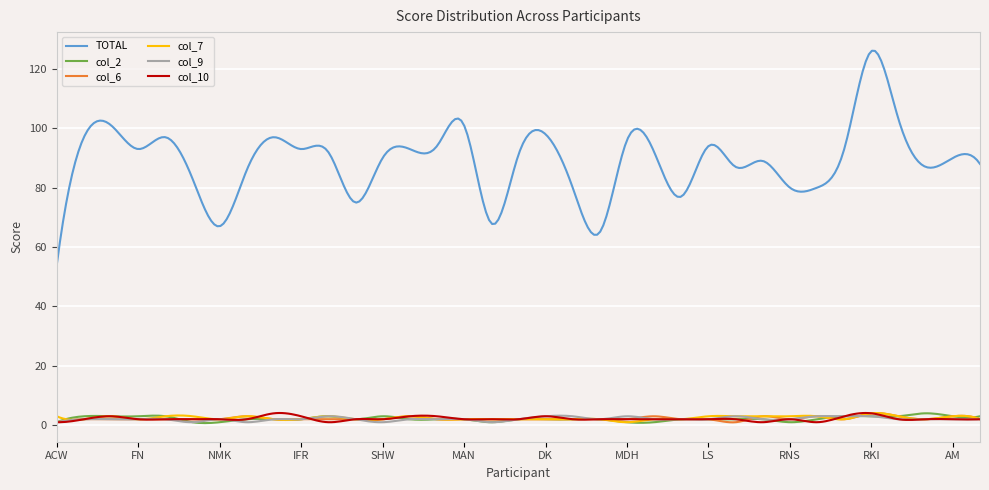

Which series has the largest total across all categories?

TOTAL